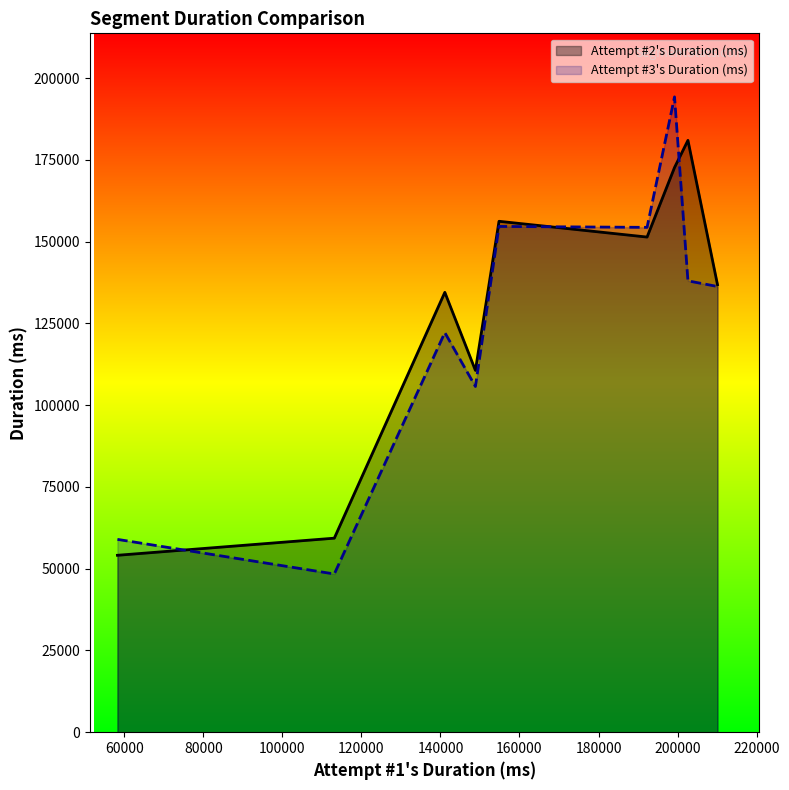

What is the average value of the Attempt #3's Duration (ms) series?

123640